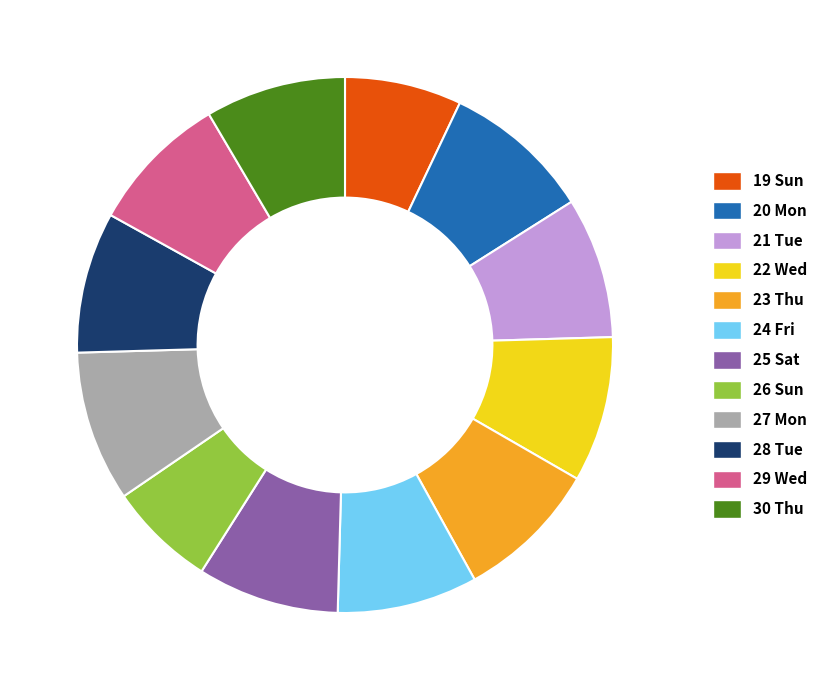

Does 30 Thu account for over 50% of the chart?

No